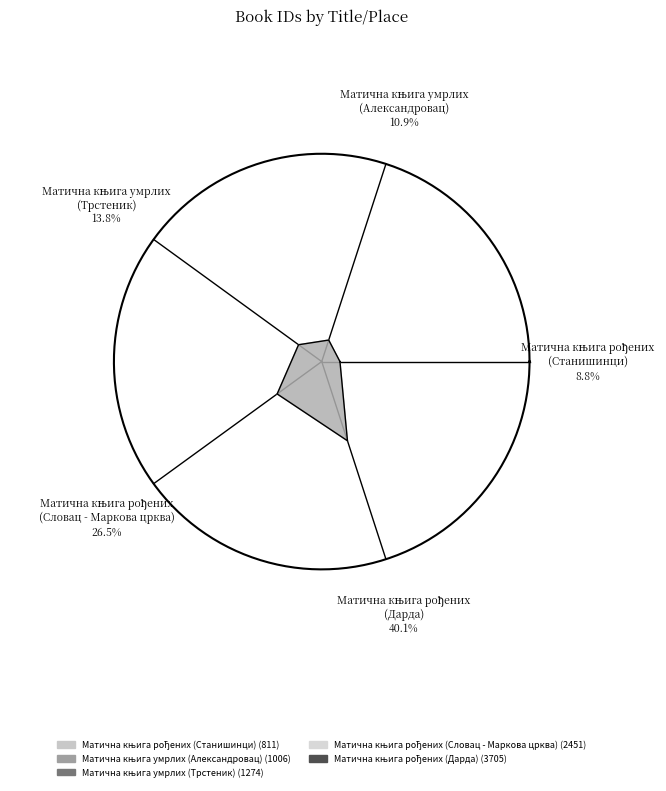

Count the number of slices in the pie.

5